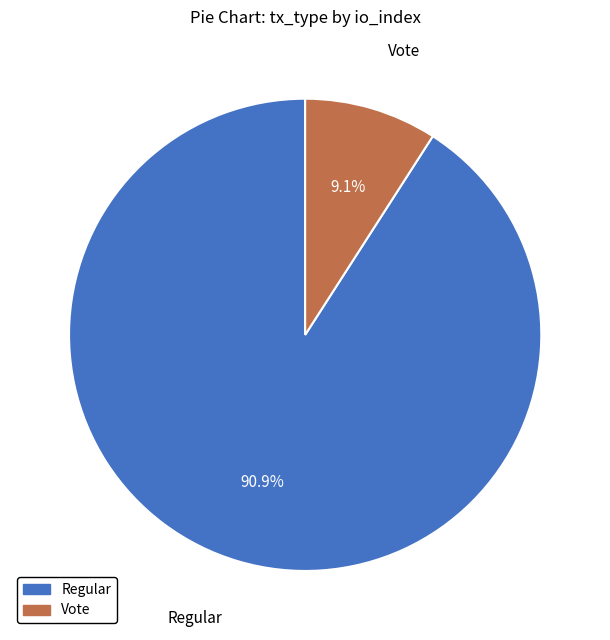

Which slice represents more than half of the pie?

Regular